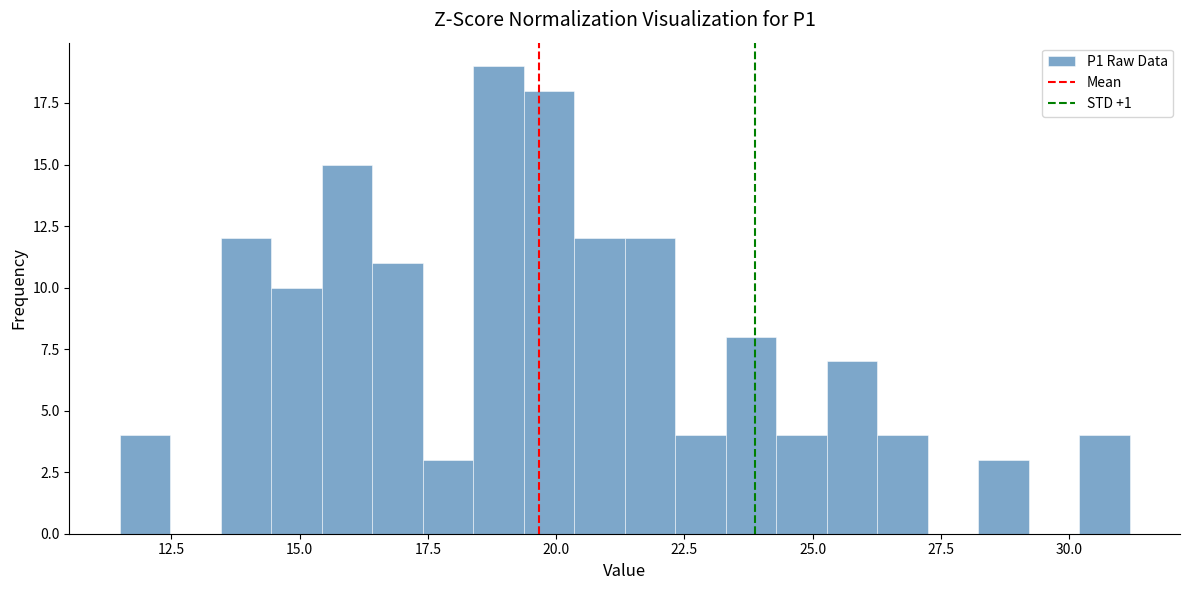

Around what value on the x-axis is the tallest bar? Give the approximate position of its centre, as read against the axis.

19.0